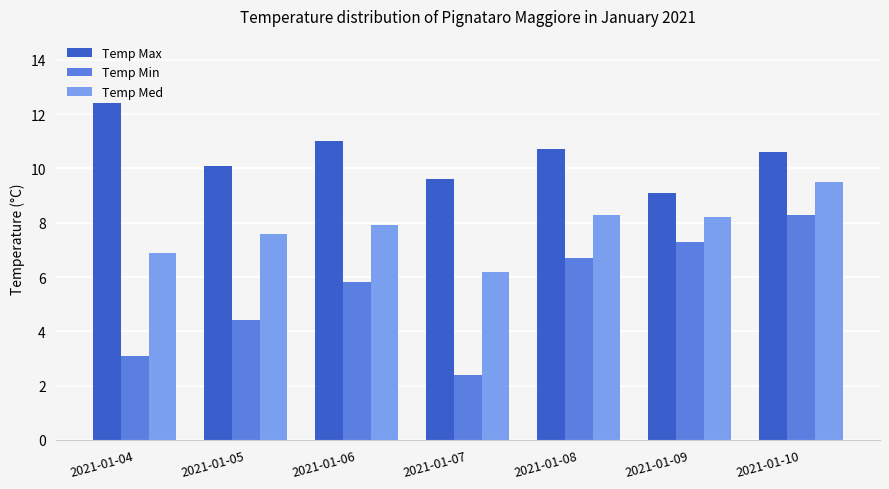

Is the value of Temp Min at 2021-01-07 greater than the value of Temp Med at 2021-01-10?

No